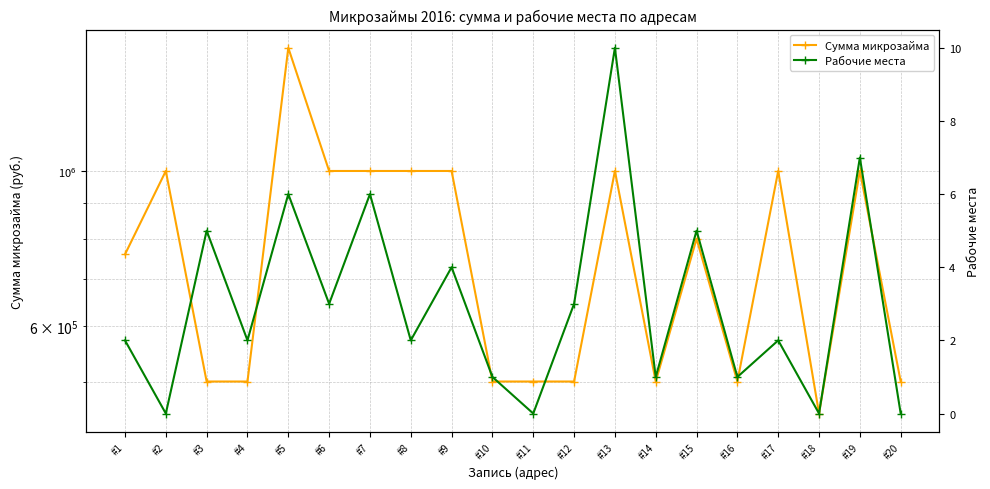

What is the sum of all Рабочие места values?

60